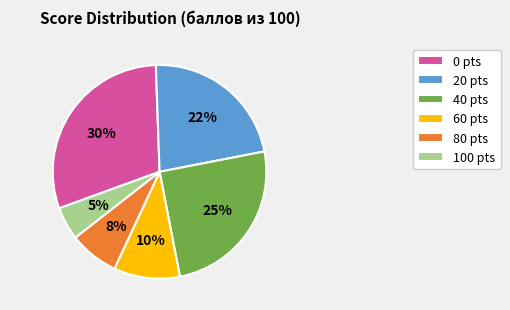

To the nearest percent, what percentage of the pie is 20?

22%